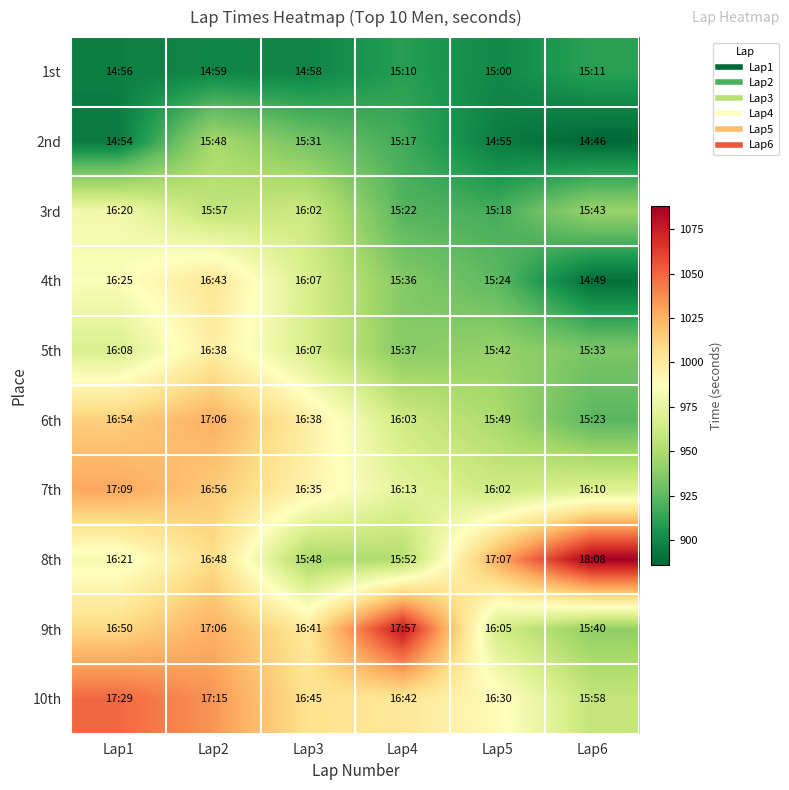

What is the difference between the highest and lowest values at Lap1?

155